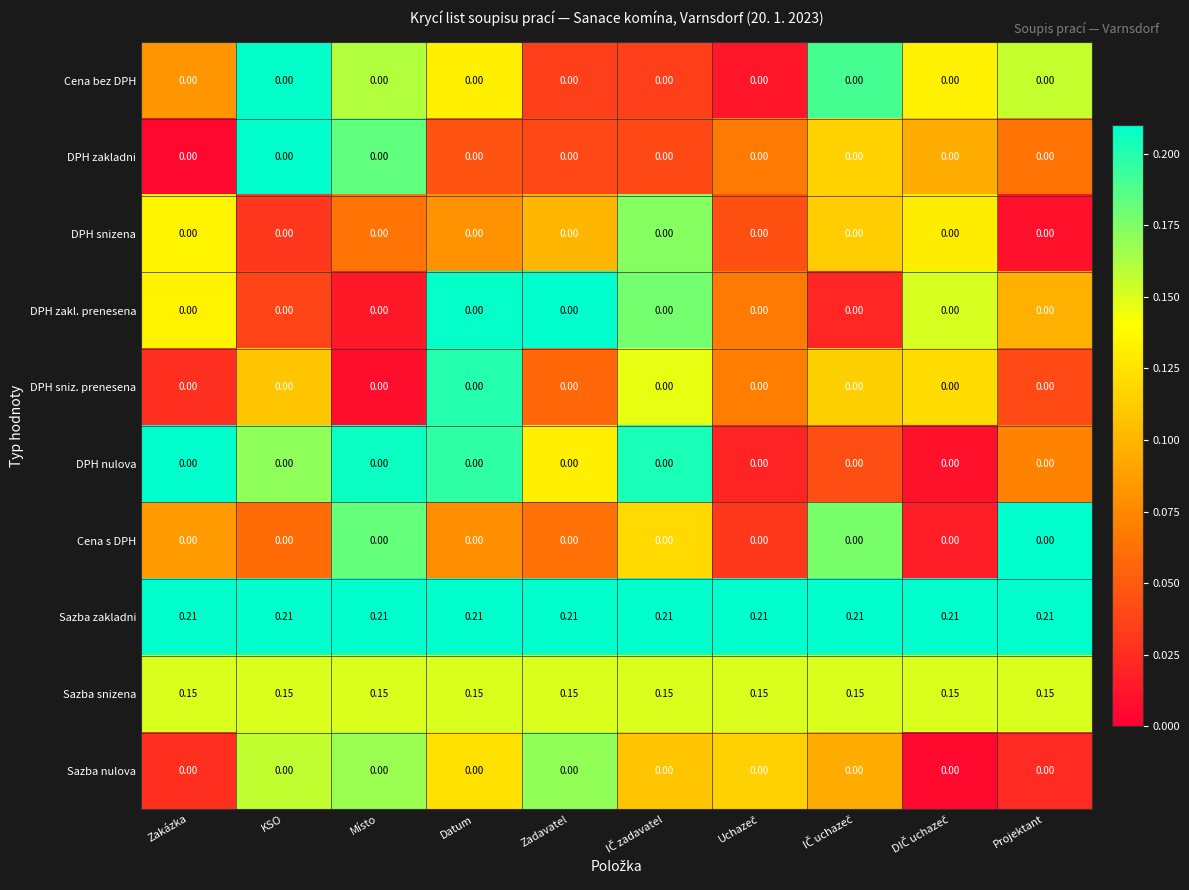

Which series has the largest total across all categories?

Sazba zakladni